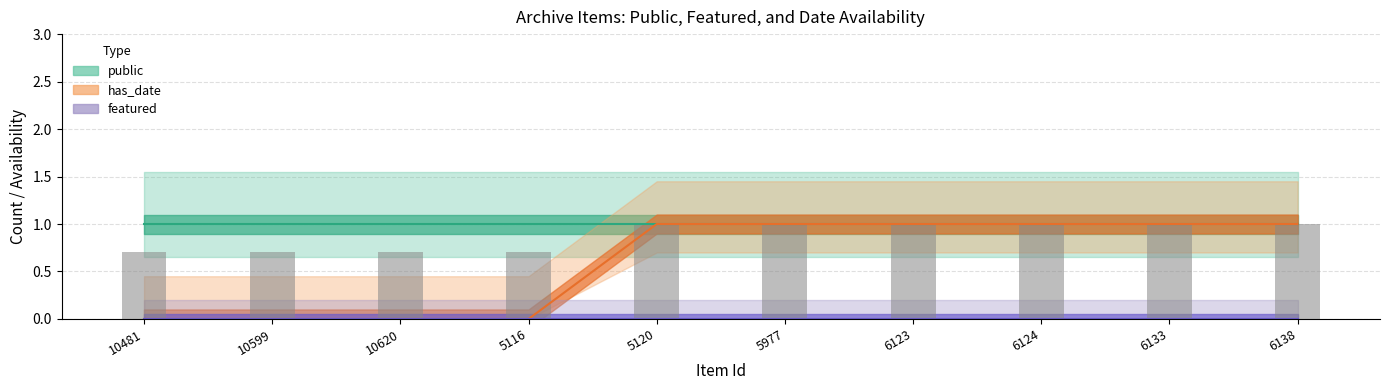

What is the label of the 1st bar from the right?

6138